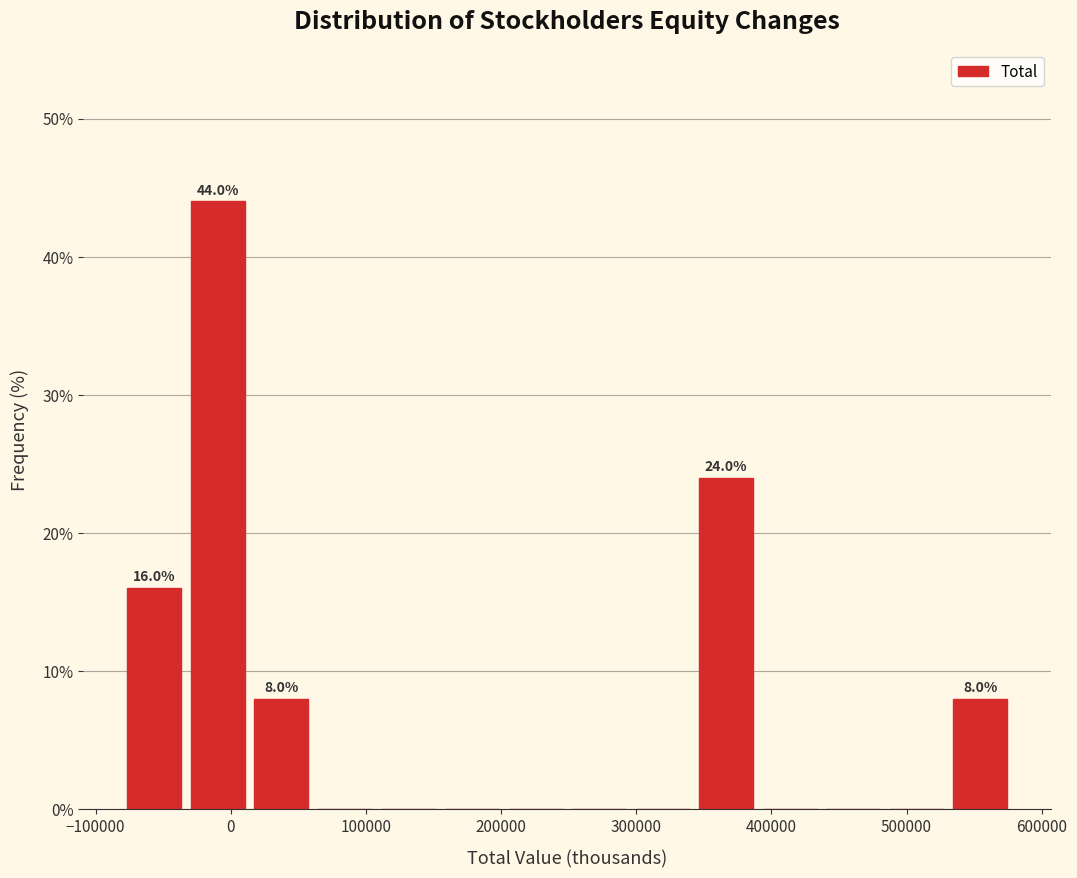

Which range on the x-axis has the tallest bar?

-30000 to 10000